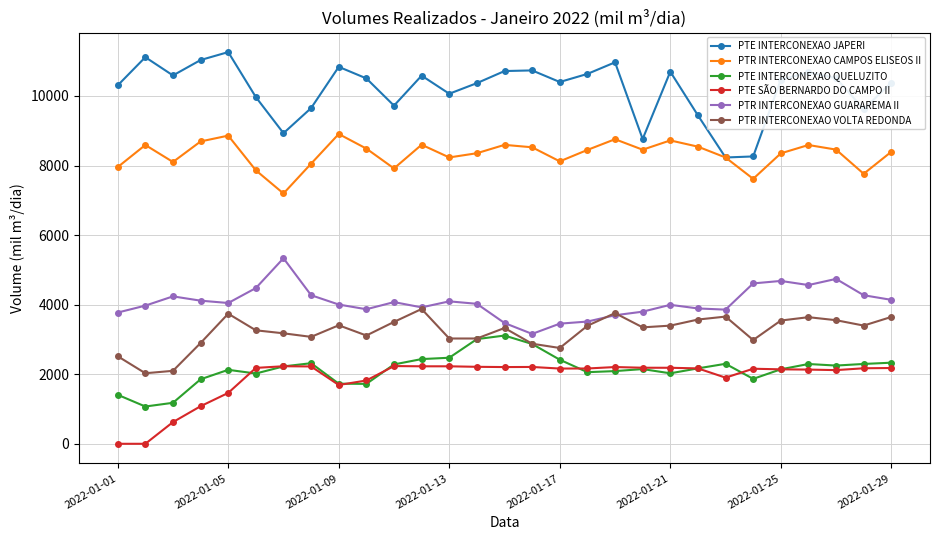

True or false: PTR INTERCONEXAO GUARAREMA II has more than 1 interior local peaks.

True